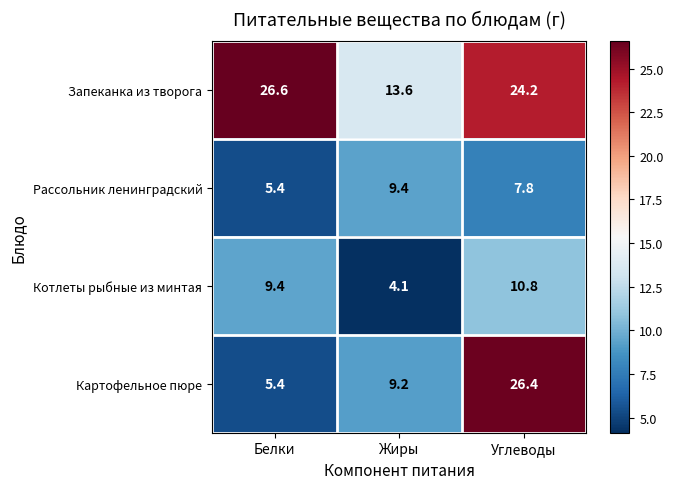

Where does the Запеканка из творога series first go above 24?

Белки